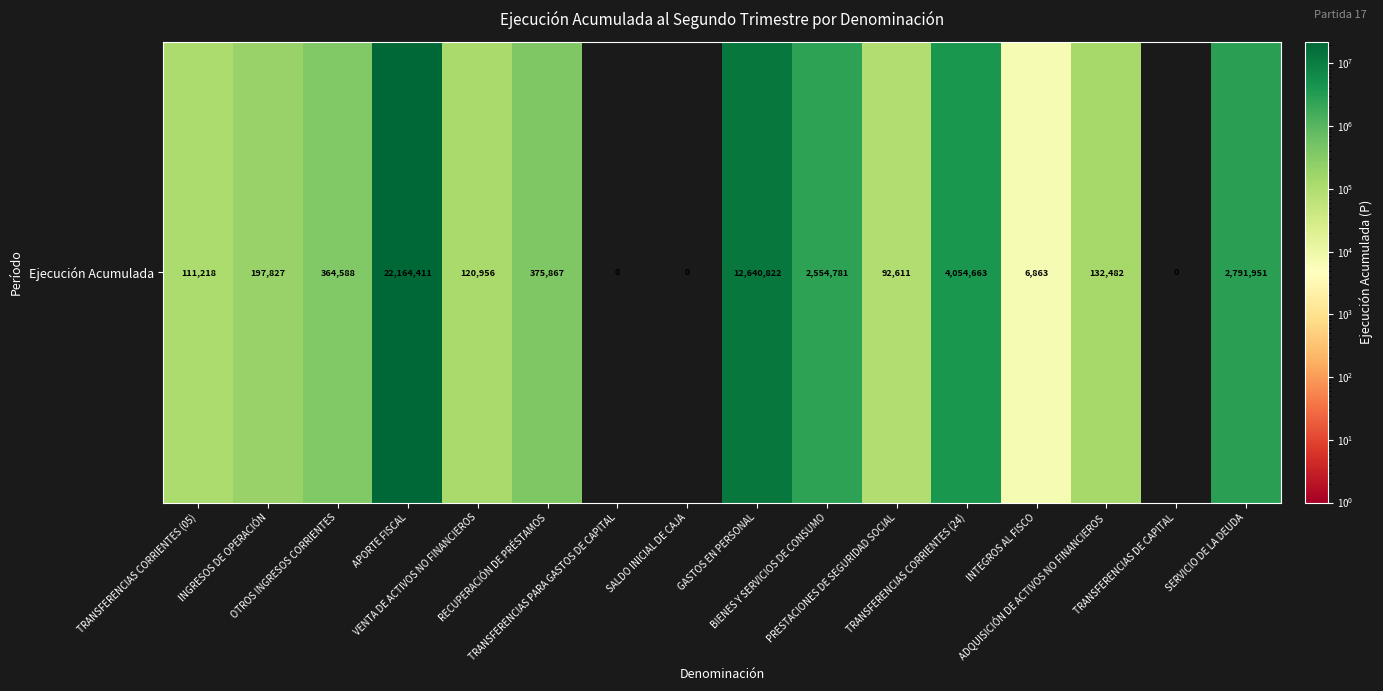

What is the sum of all values?

45609040